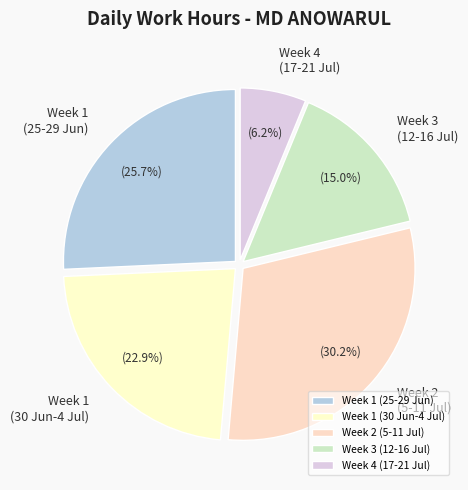

What is the largest slice in the pie chart?

Week 2 (5-11 Jul)